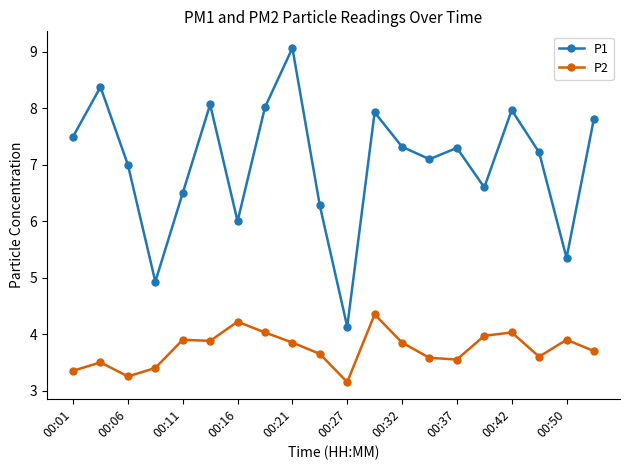

Which series has the largest total across all categories?

P1